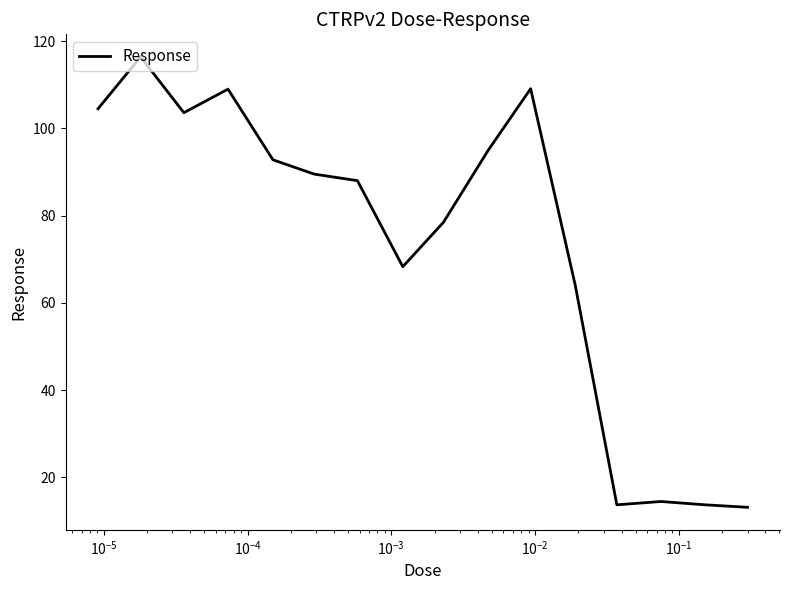

What is the minimum value shown in the chart?

13.2